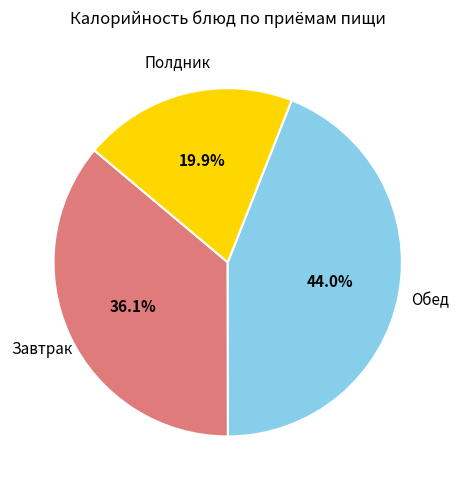

Is there any slice that represents more than half of the pie?

No